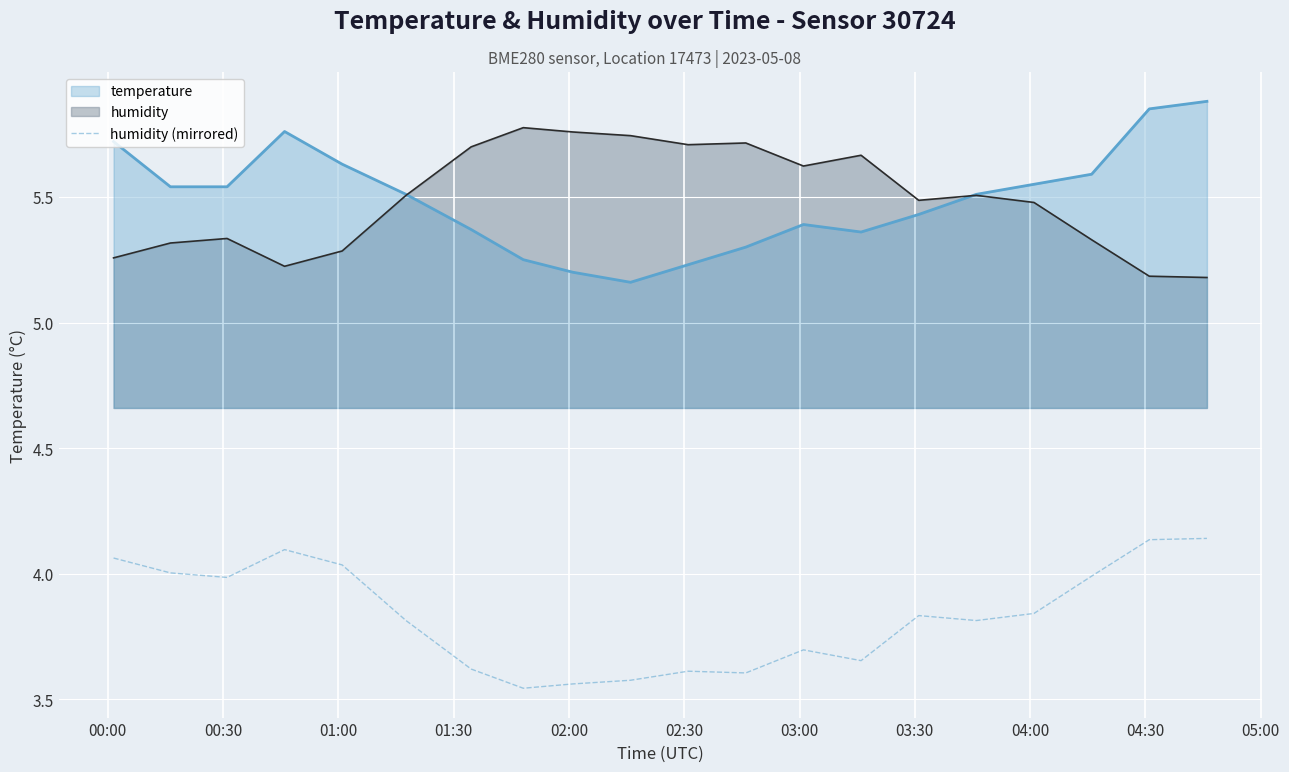

True or false: humidity (mirrored) and humidity cross at least once.

False